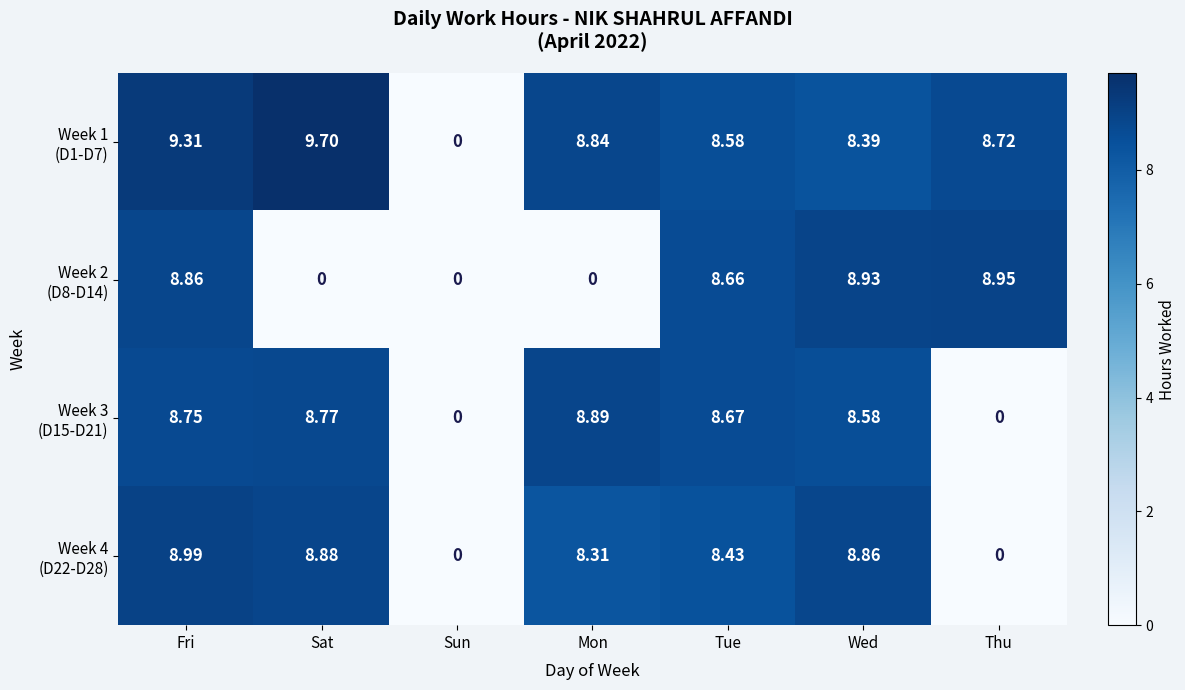

Which category has the highest value across all series?

Sat